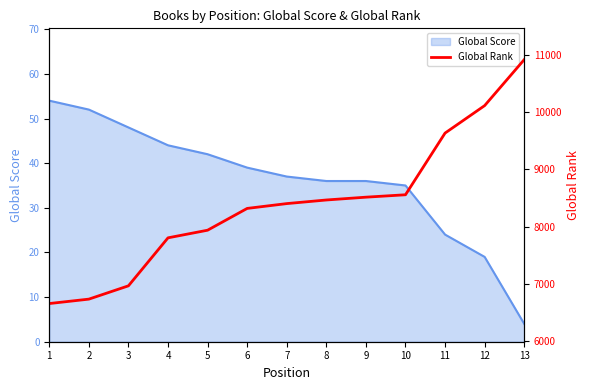

At which category does the chart reach its peak across all series?

13